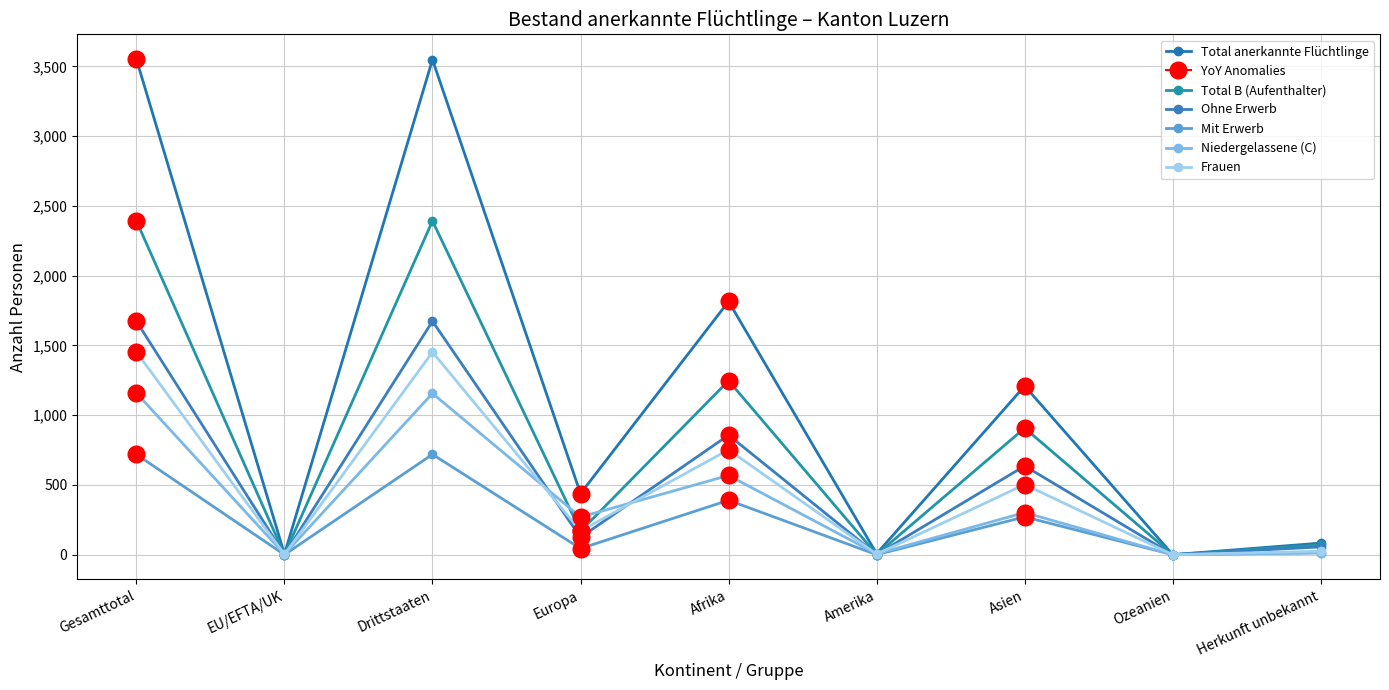

Reading left to right, transcribe all the data shown in this chart.

Total anerkannte Flüchtlinge: Gesamttotal=3552	EU/EFTA/UK=4	Drittstaaten=3548	Europa=438	Afrika=1815	Amerika=7	Asien=1209	Ozeanien=0	Herkunft unbekannt=83
Total B (Aufenthalter): Gesamttotal=2393	EU/EFTA/UK=1	Drittstaaten=2392	Europa=168	Afrika=1247	Amerika=1	Asien=907	Ozeanien=0	Herkunft unbekannt=70
Ohne Erwerb: Gesamttotal=1674	EU/EFTA/UK=1	Drittstaaten=1673	Europa=124	Afrika=857	Amerika=1	Asien=636	Ozeanien=0	Herkunft unbekannt=56
Mit Erwerb: Gesamttotal=719	EU/EFTA/UK=0	Drittstaaten=719	Europa=44	Afrika=390	Amerika=0	Asien=271	Ozeanien=0	Herkunft unbekannt=14
Niedergelassene (C): Gesamttotal=1159	EU/EFTA/UK=3	Drittstaaten=1156	Europa=270	Afrika=568	Amerika=6	Asien=302	Ozeanien=0	Herkunft unbekannt=13
Frauen: Gesamttotal=1454	EU/EFTA/UK=2	Drittstaaten=1452	Europa=170	Afrika=752	Amerika=4	Asien=503	Ozeanien=0	Herkunft unbekannt=25